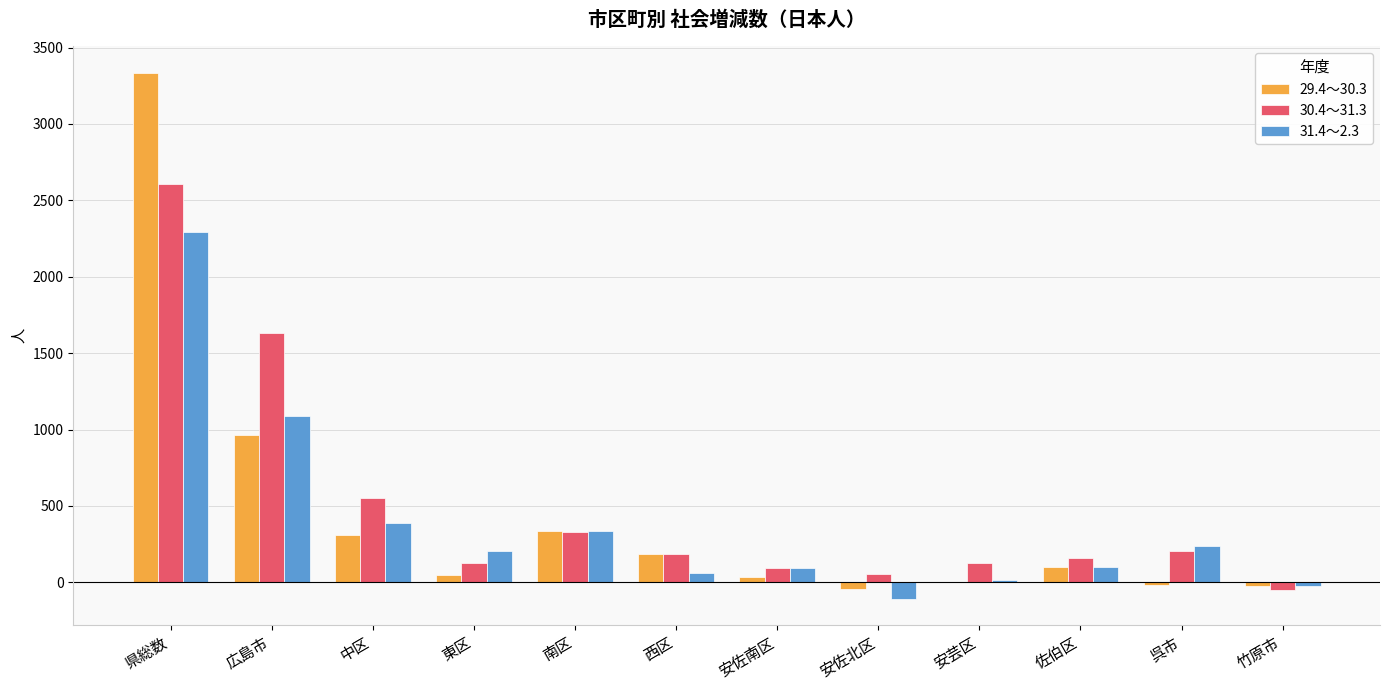

What is the average value of the 30.4～31.3 series?

502